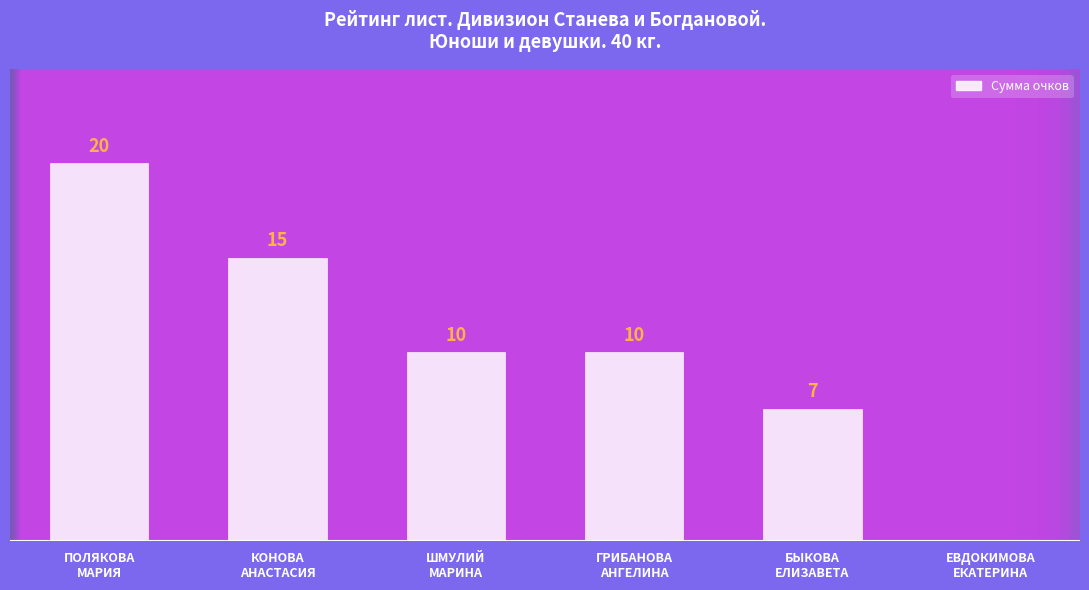

Which has a higher value, ЕВДОКИМОВА
ЕКАТЕРИНА or ГРИБАНОВА
АНГЕЛИНА?

ГРИБАНОВА
АНГЕЛИНА